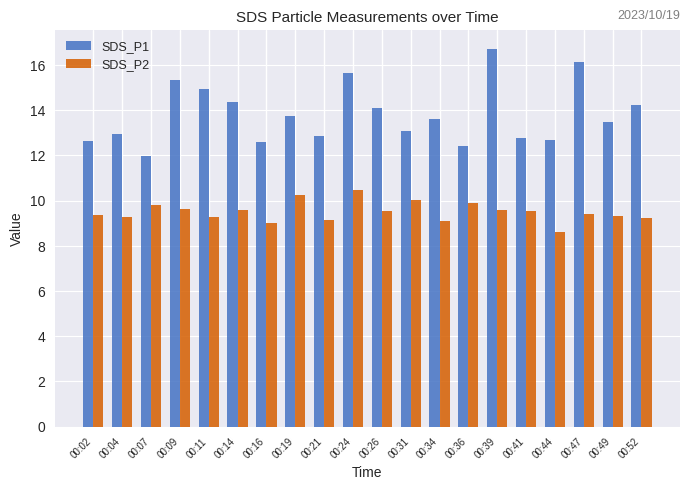

What is the value of the SDS_P2 bar at the 7th from the left?

9.0